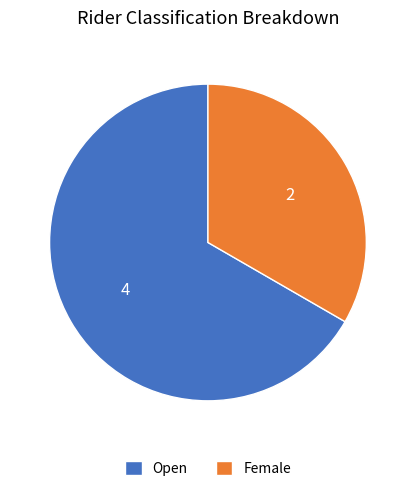

Do Female and Open together represent more than half of the pie?

Yes